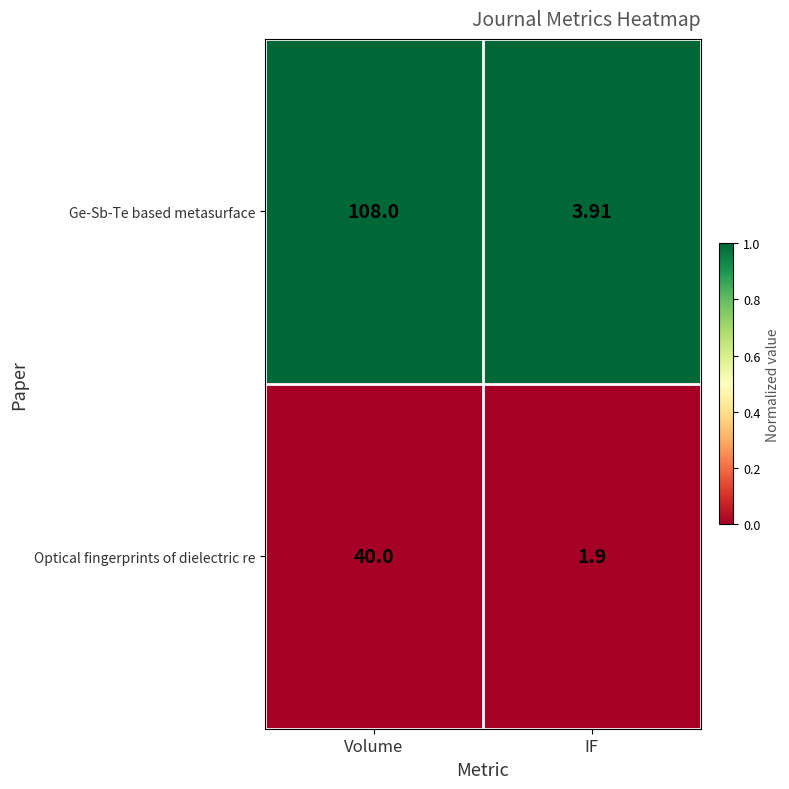

Rank the series by their maximum value, from highest to lowest.

Ge-Sb-Te based metasurface, Optical fingerprints of dielectric re